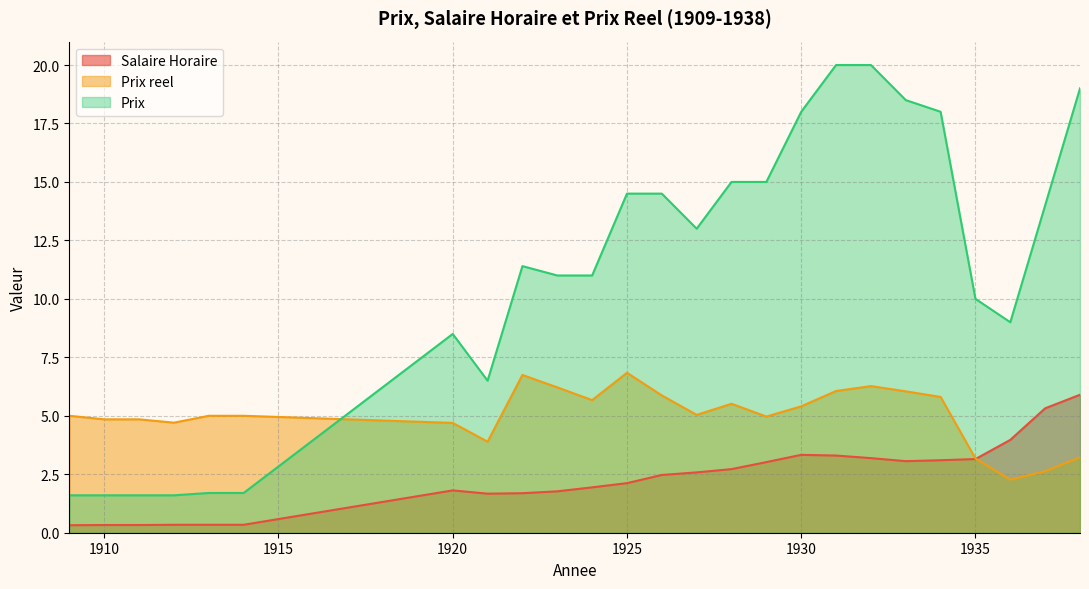

True or false: Prix reel has more than 1 points higher than both neighbors.

True